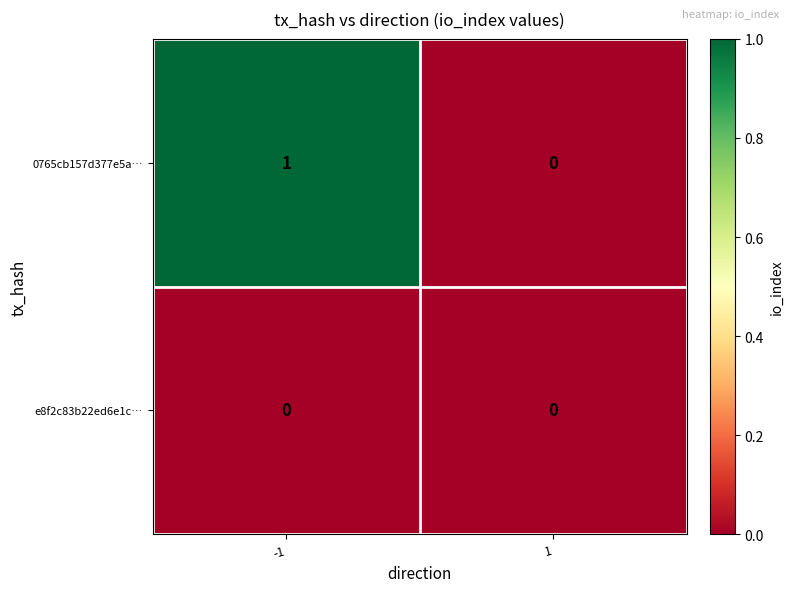

Which series has the largest total across all categories?

0765cb157d377e5a…